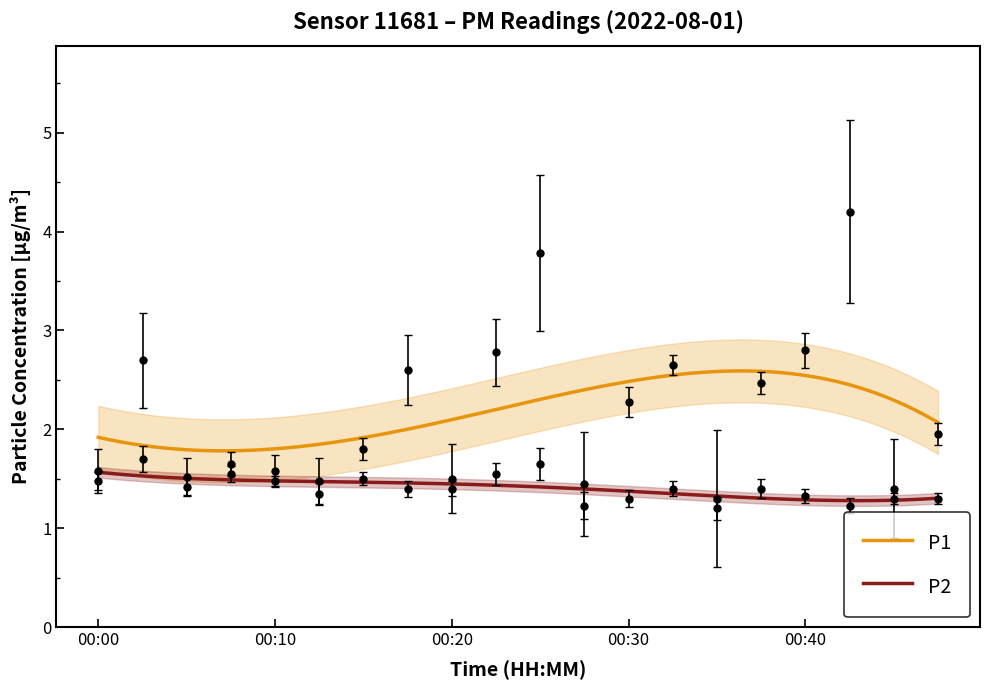

Which series changed the most between 00:00 and 00:35?

P1